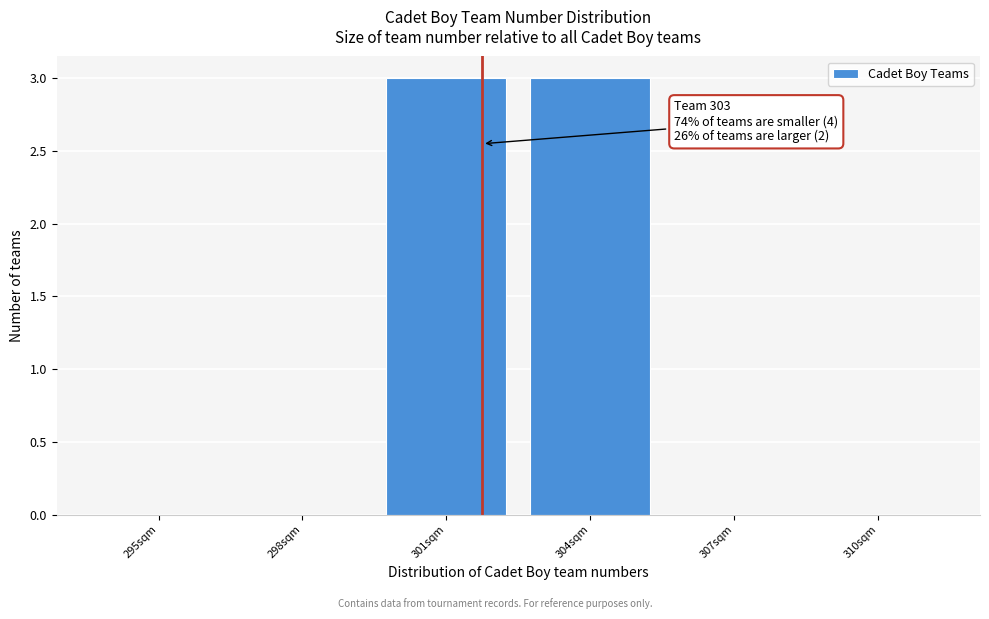

Reading left to right, transcribe all the data shown in this chart.

295sqm=0	298sqm=0	301sqm=3	304sqm=3	307sqm=0	310sqm=0